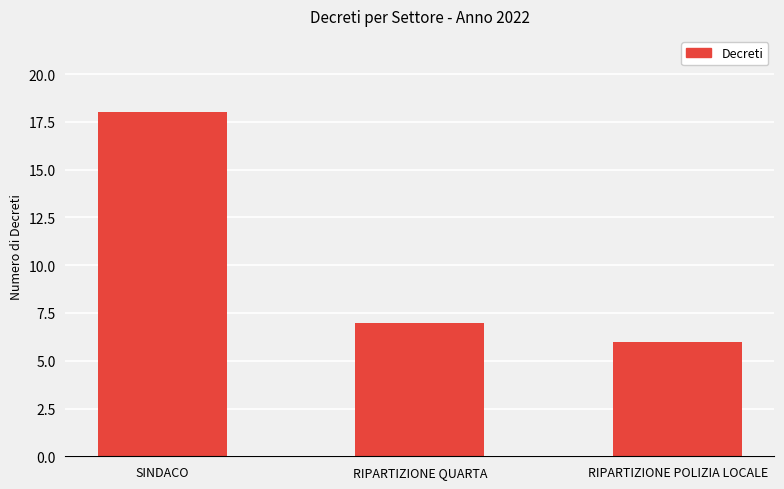

What is the label of the 2nd bar from the left?

RIPARTIZIONE QUARTA